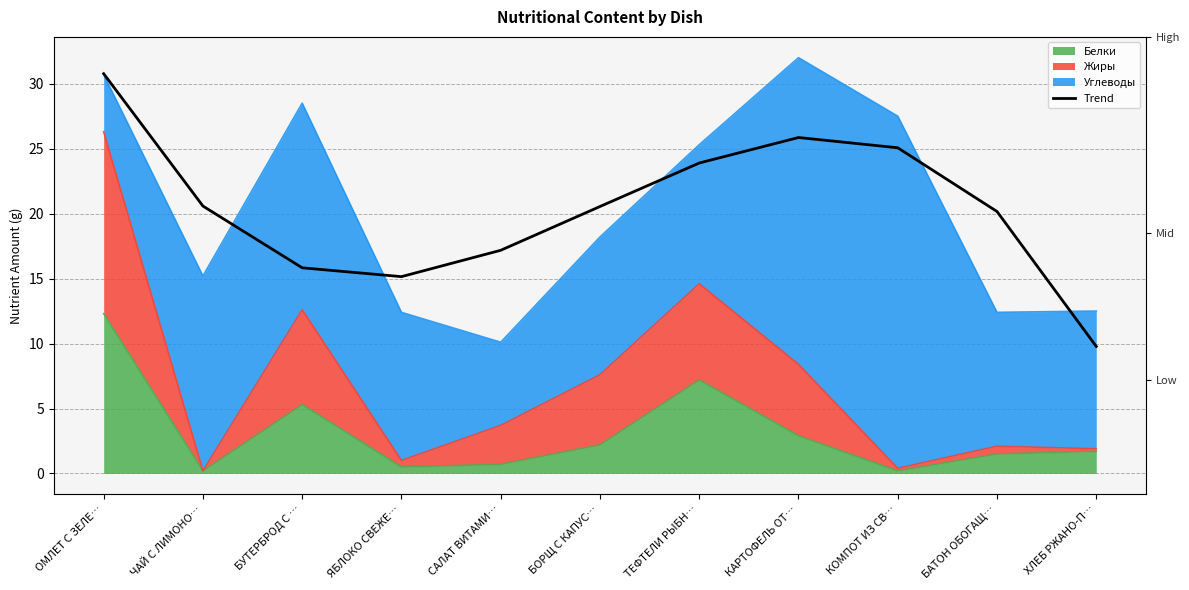

Reading left to right, transcribe all the data shown in this chart.

ОМЛЕТ С ЗЕЛЕ…=30.8	ЧАЙ С ЛИМОНО…=20.6	БУТЕРБРОД С …=15.8	ЯБЛОКО СВЕЖЕ…=15.1	САЛАТ ВИТАМИ…=17.2	БОРЩ С КАПУС…=20.5	ТЕФТЕЛИ РЫБН…=23.9	КАРТОФЕЛЬ ОТ…=25.9	КОМПОТ ИЗ СВ…=25.1	БАТОН ОБОГАЩ…=20.2	ХЛЕБ РЖАНО-П…=9.8